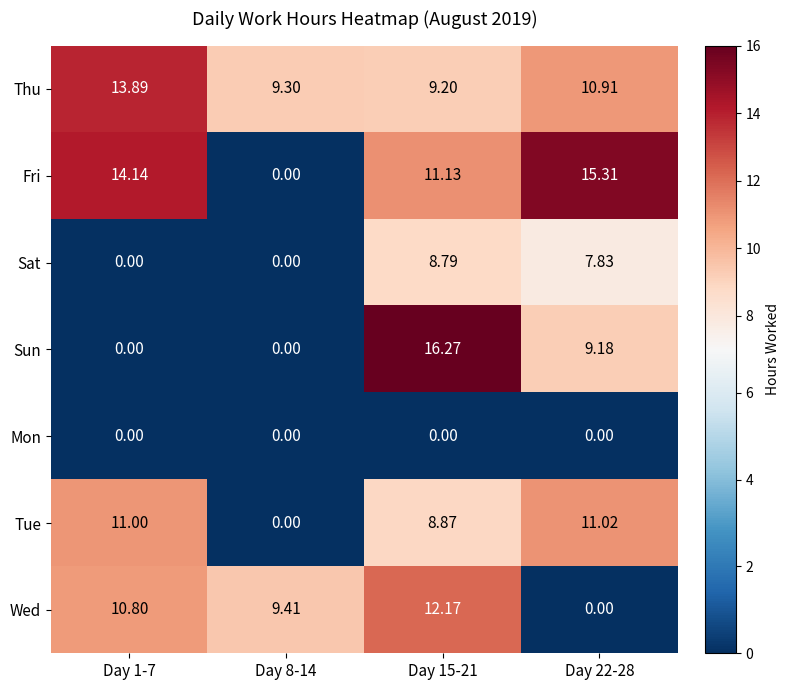

Between Day 15-21 and Day 22-28, which series saw the biggest shift?

Wed